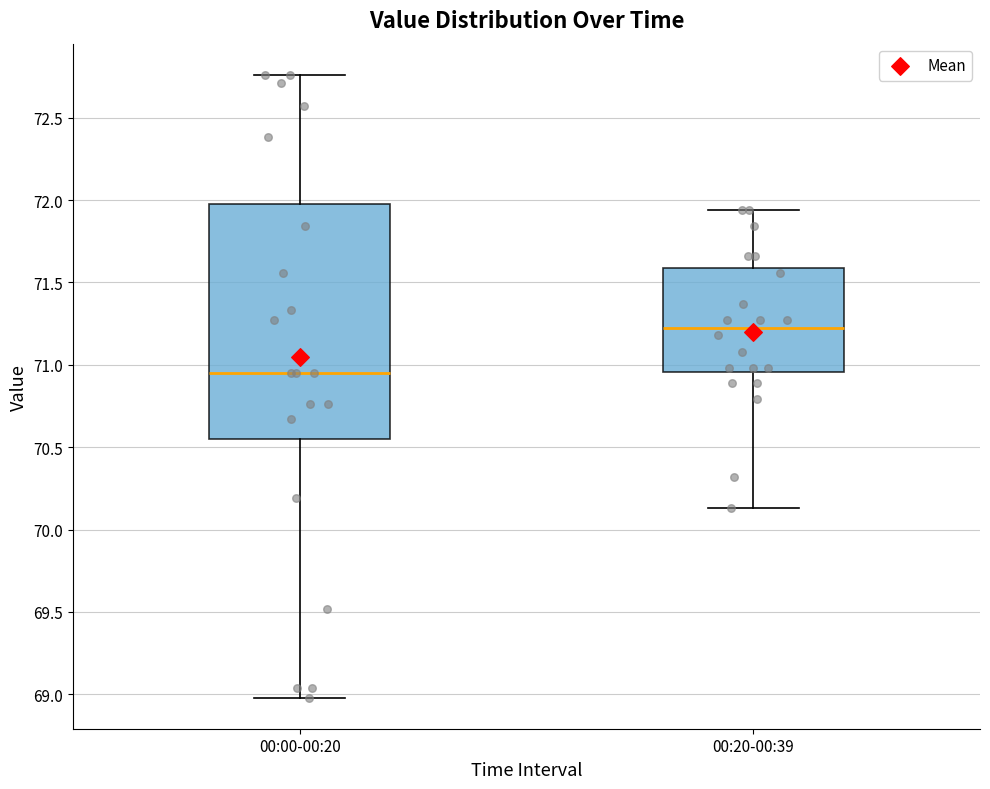

Which box is the tallest, from its lower edge to its upper edge?

00:00-00:20